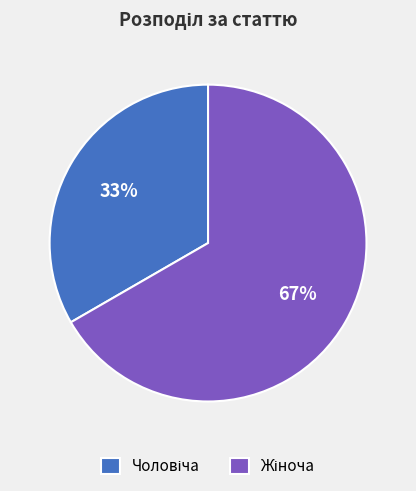

Is there any slice that represents more than half of the pie?

Yes